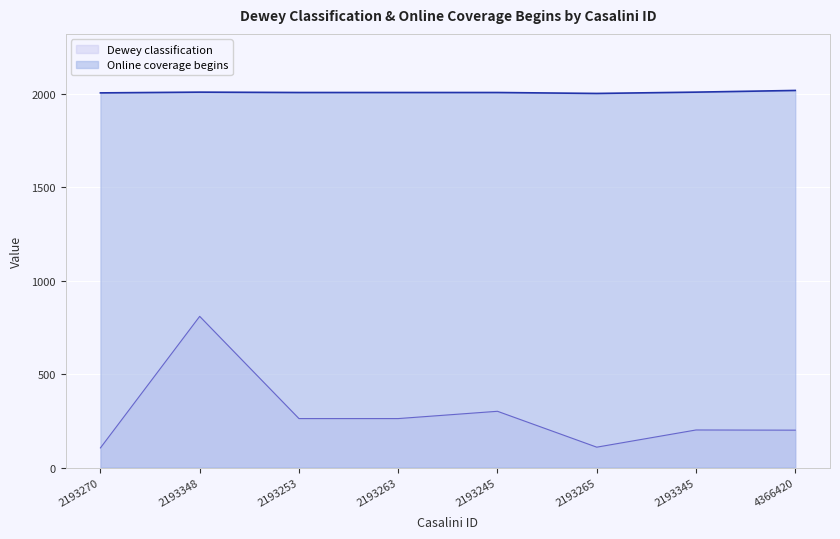

At which label does Dewey classification first exceed 262?

2193348